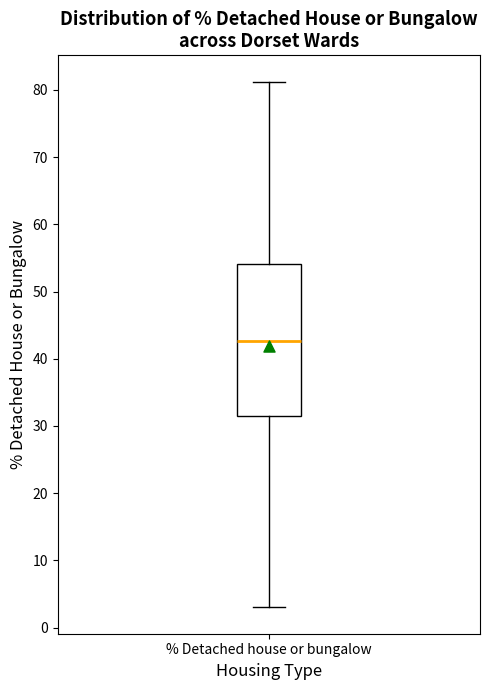

Where does the lower whisker of the box for % Detached house or bungalow end on the y-axis? The values are not printed on the chart, so give them approximately, as read against the axis.

3